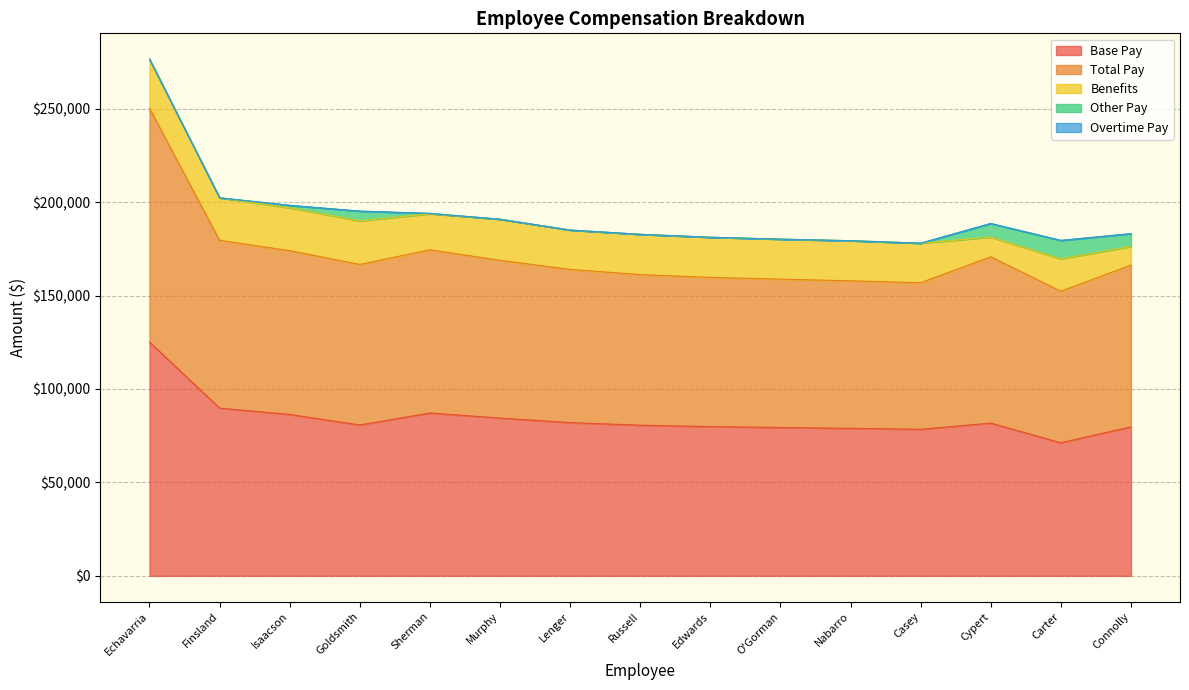

How many data points does each series have?

15